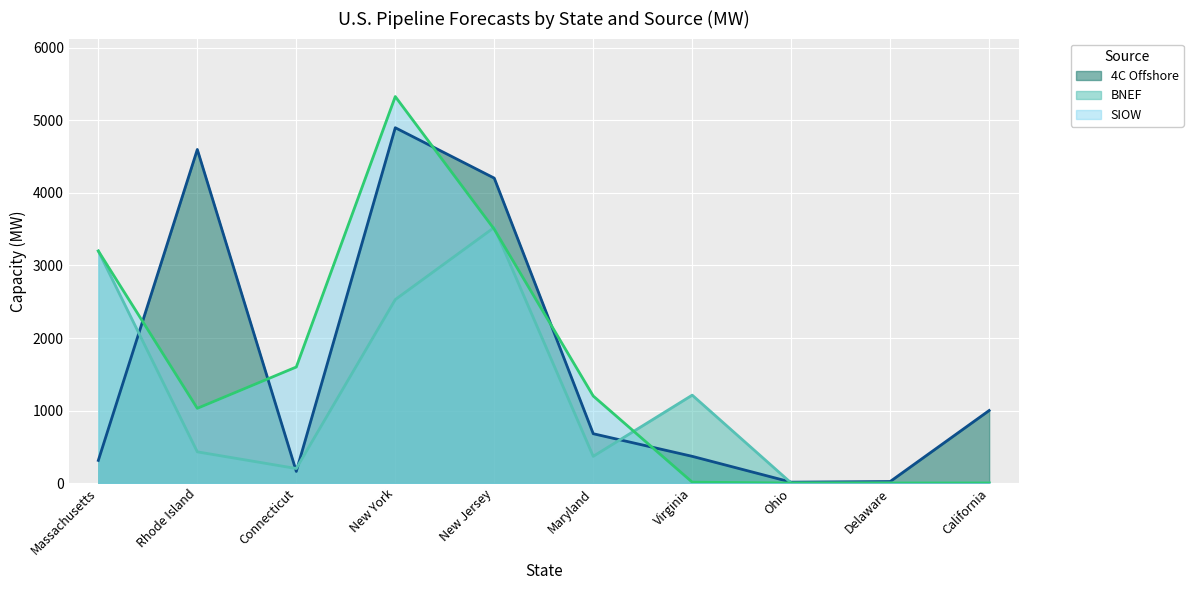

What are all the series names shown in the legend?

4C Offshore, BNEF, SIOW